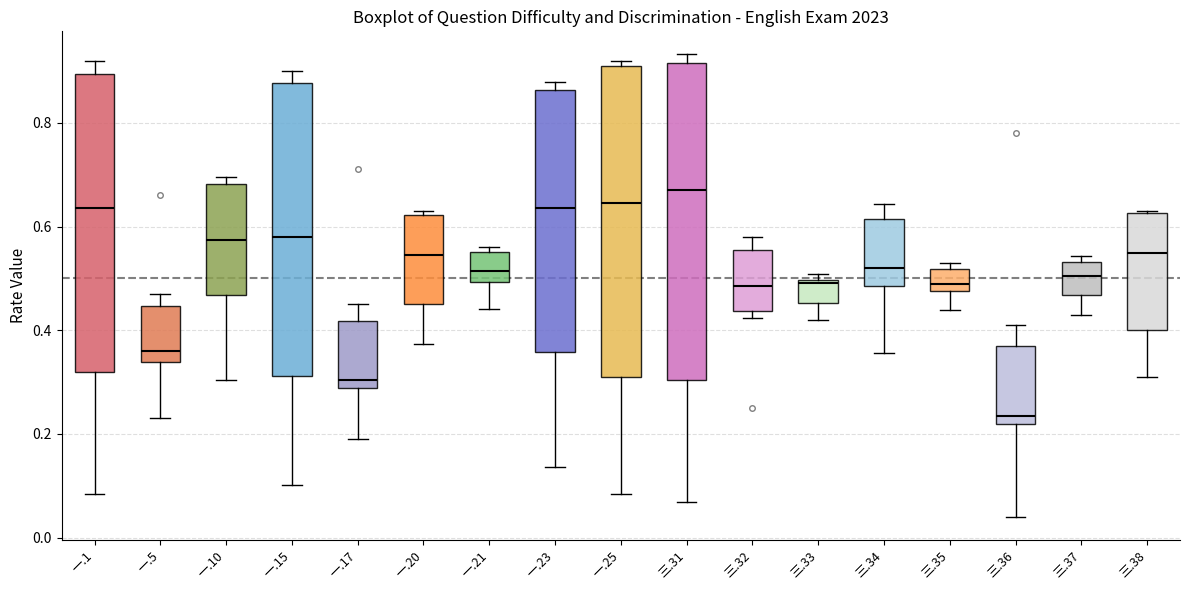

Where is the upper edge of the box for 一.15 on the y-axis? The values are not printed on the chart, so give them approximately, as read against the axis.

0.88